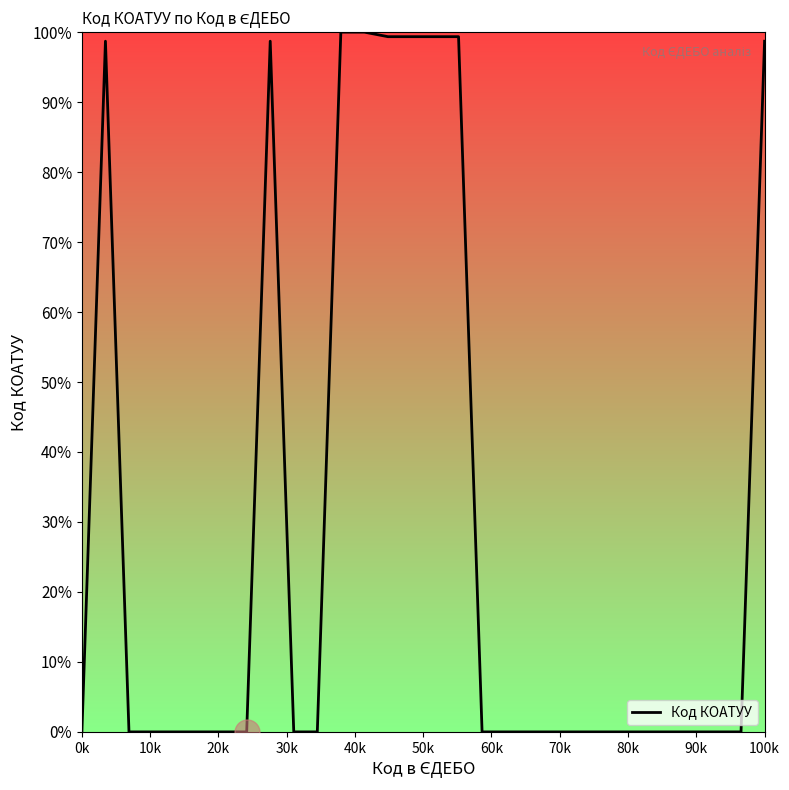

What is the difference between the maximum and minimum values?

100.0